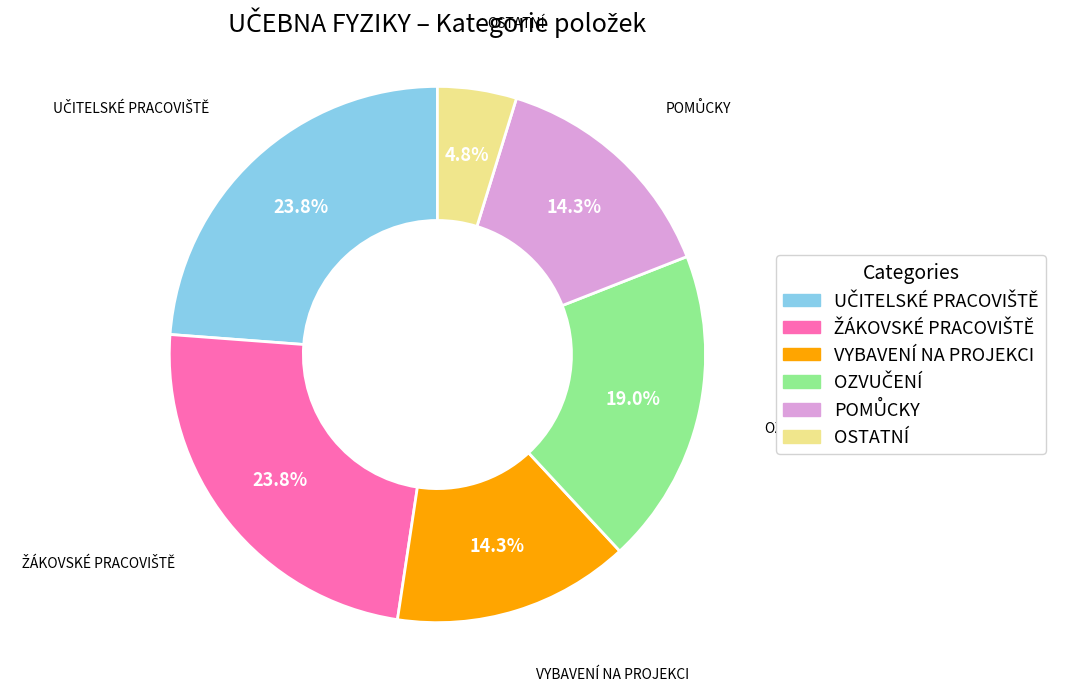

Does any single category account for the majority?

No